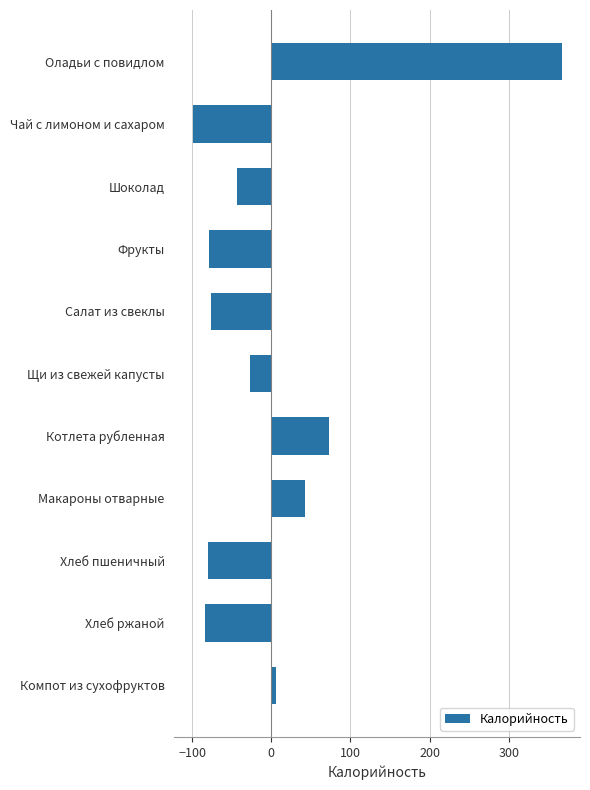

What is the maximum value shown in the chart?

366.7